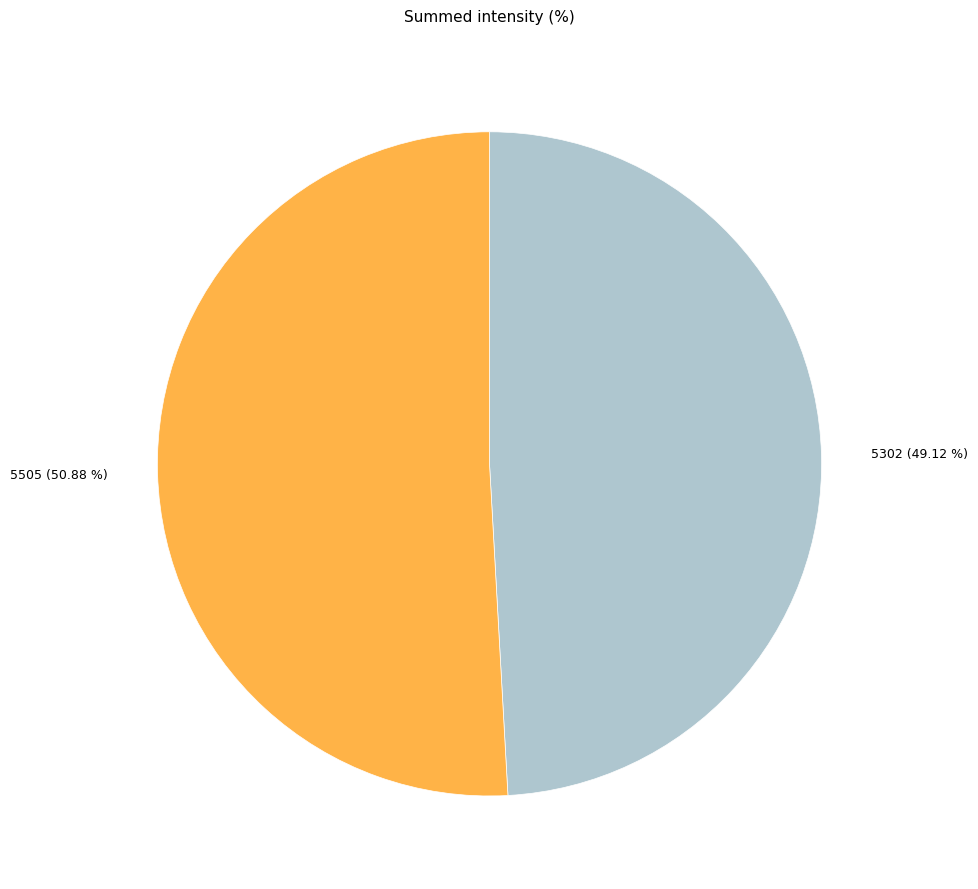

Is it true that 5505 is 42% of the pie?

False